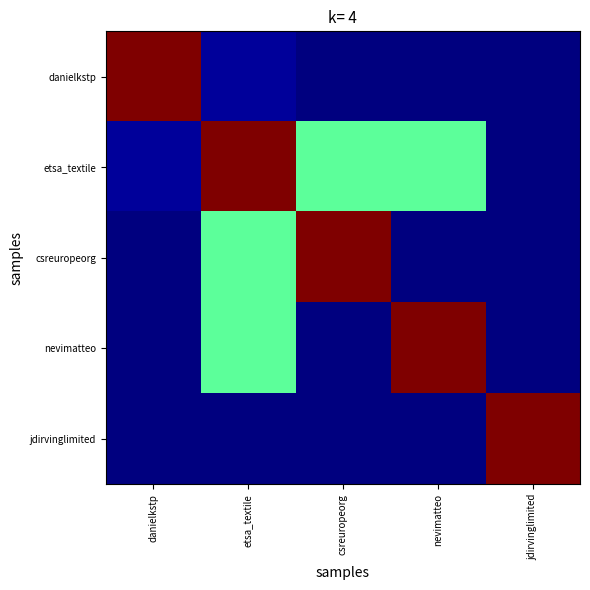

What is the spread (max minus min) of values at danielkstp?

39